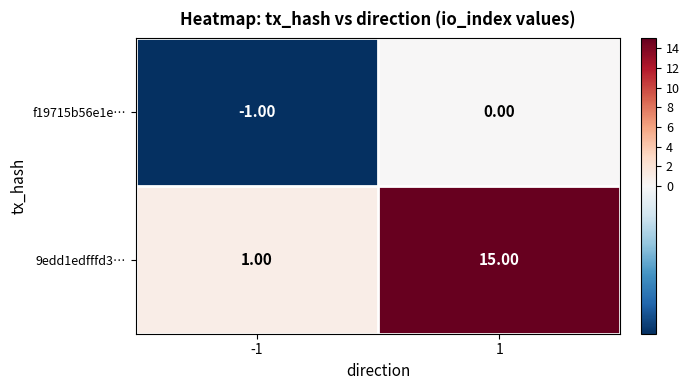

What is the difference between the 9edd1edfffd3… values at 1 and -1?

14